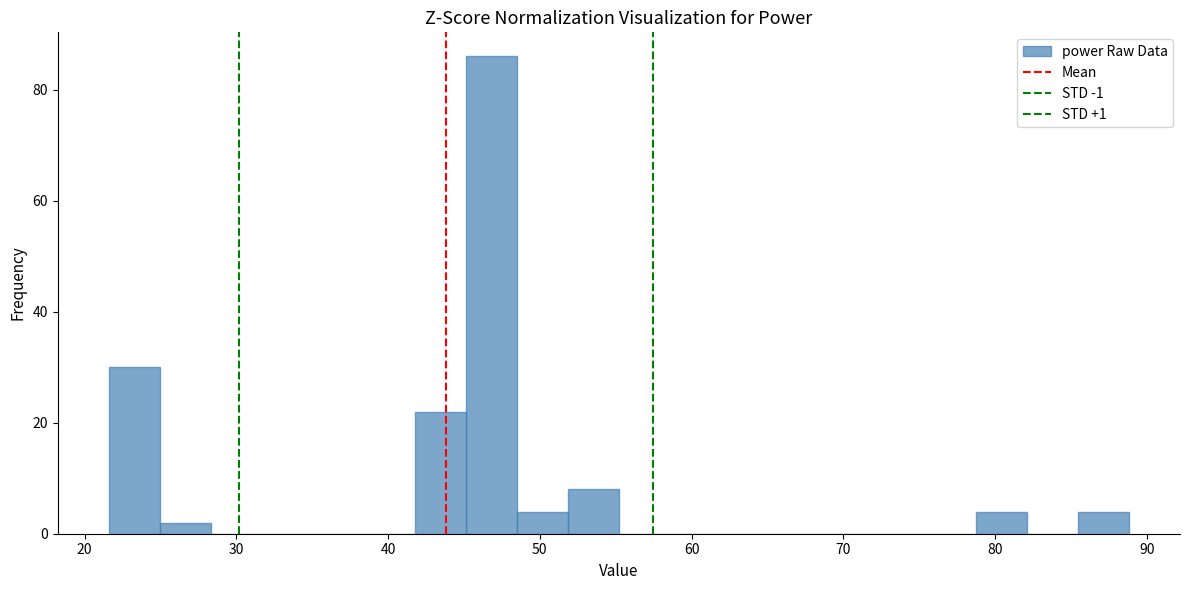

Read against the x-axis, roughly where is the centre of the tallest bar?

47